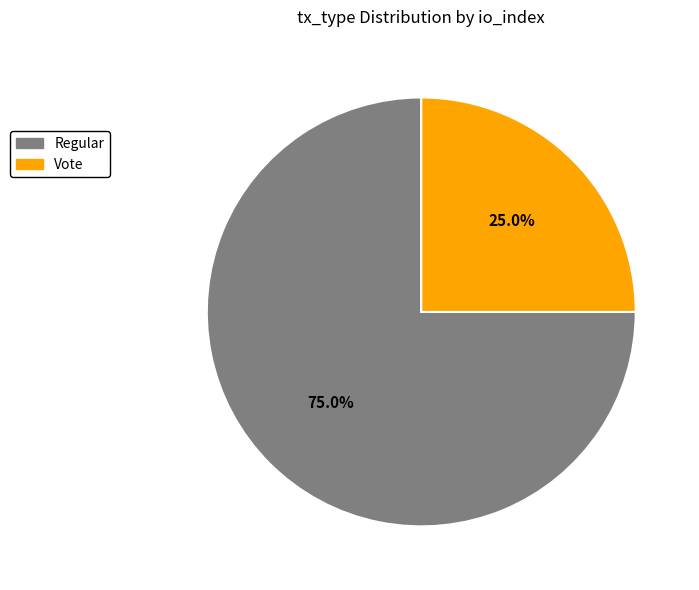

Rank the categories by value from highest to lowest.

Regular, Vote